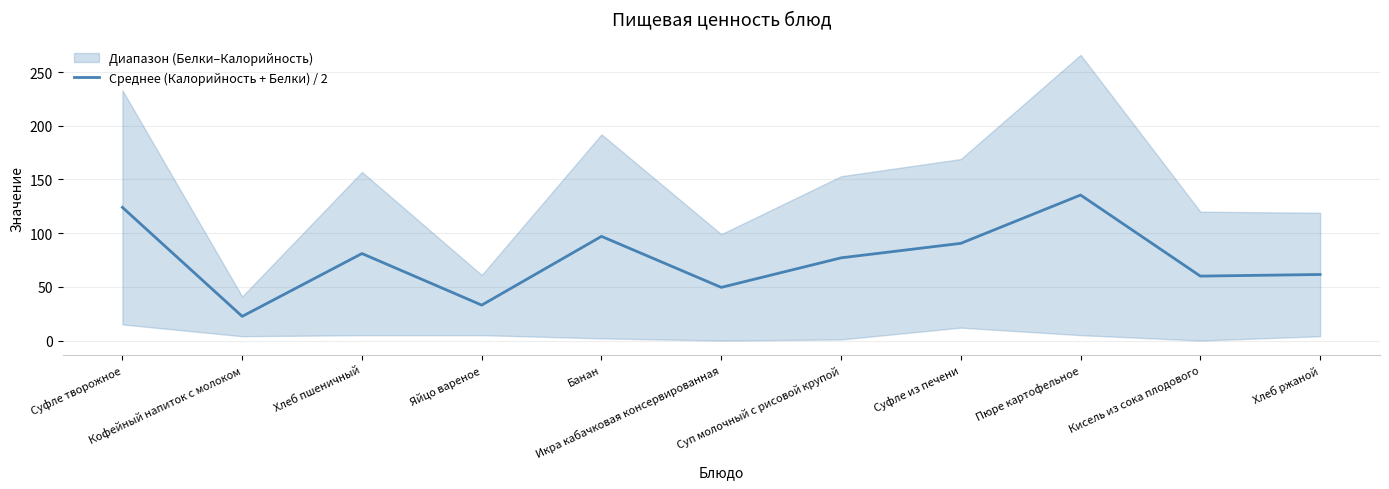

Between Банан and Суфле из печени, which is larger?

Банан